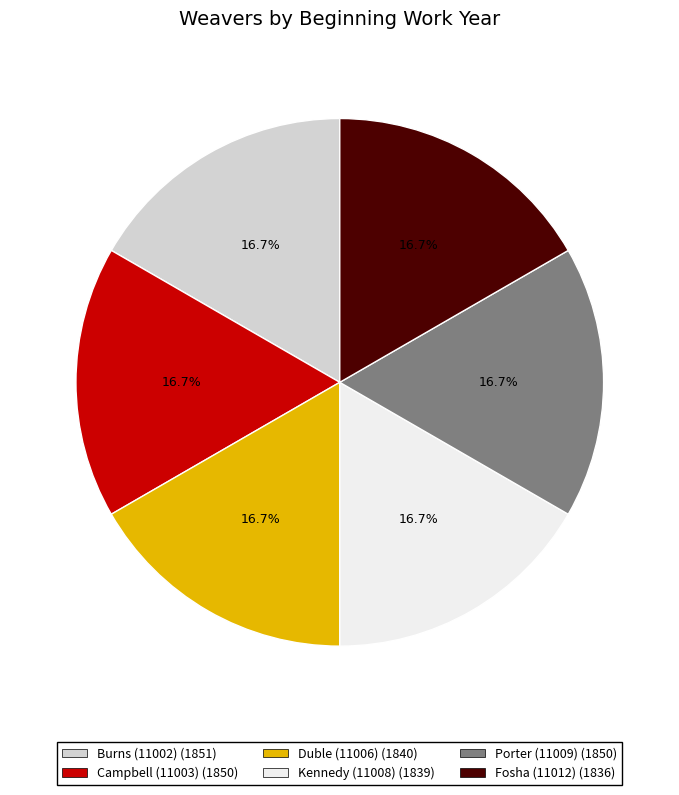

Does any single category account for the majority?

No